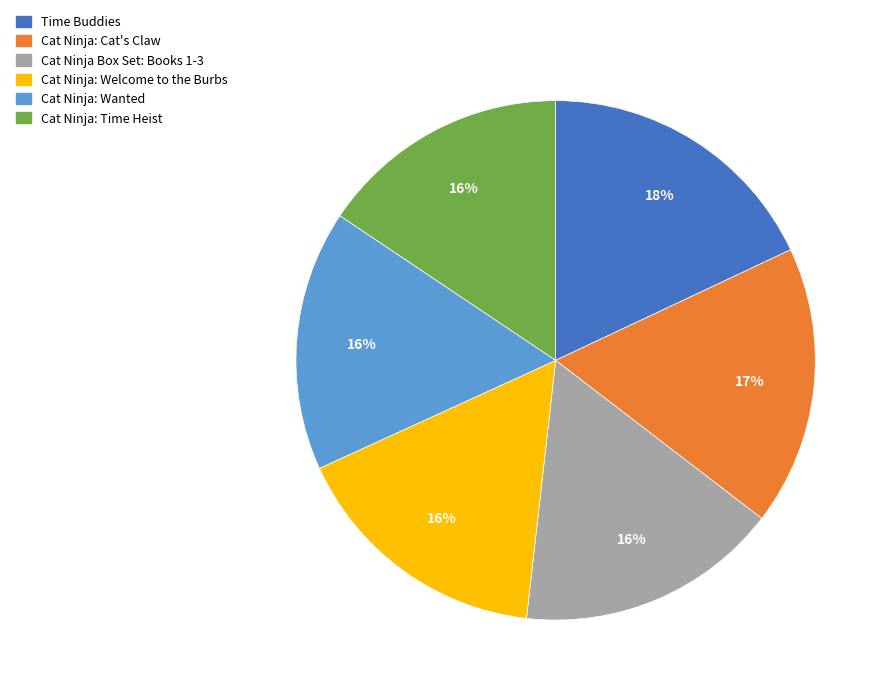

Is it true that Cat Ninja: Welcome to the Burbs is 28% of the pie?

False